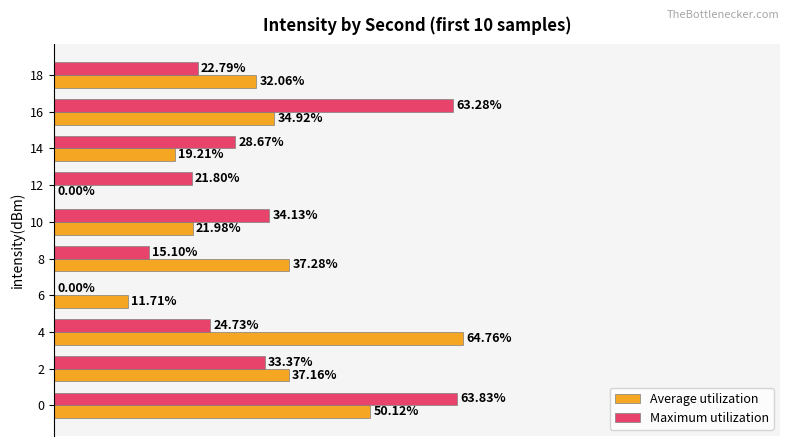

Which series changed the most between 0 and 8?

Maximum utilization